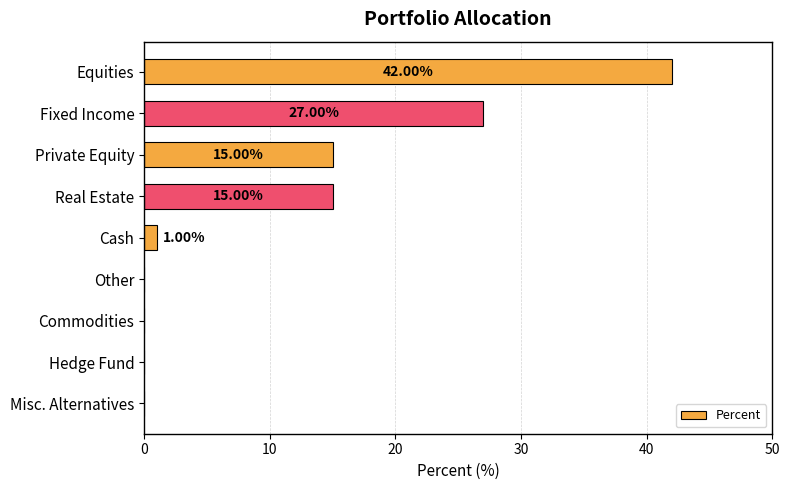

What is the maximum value shown in the chart?

42